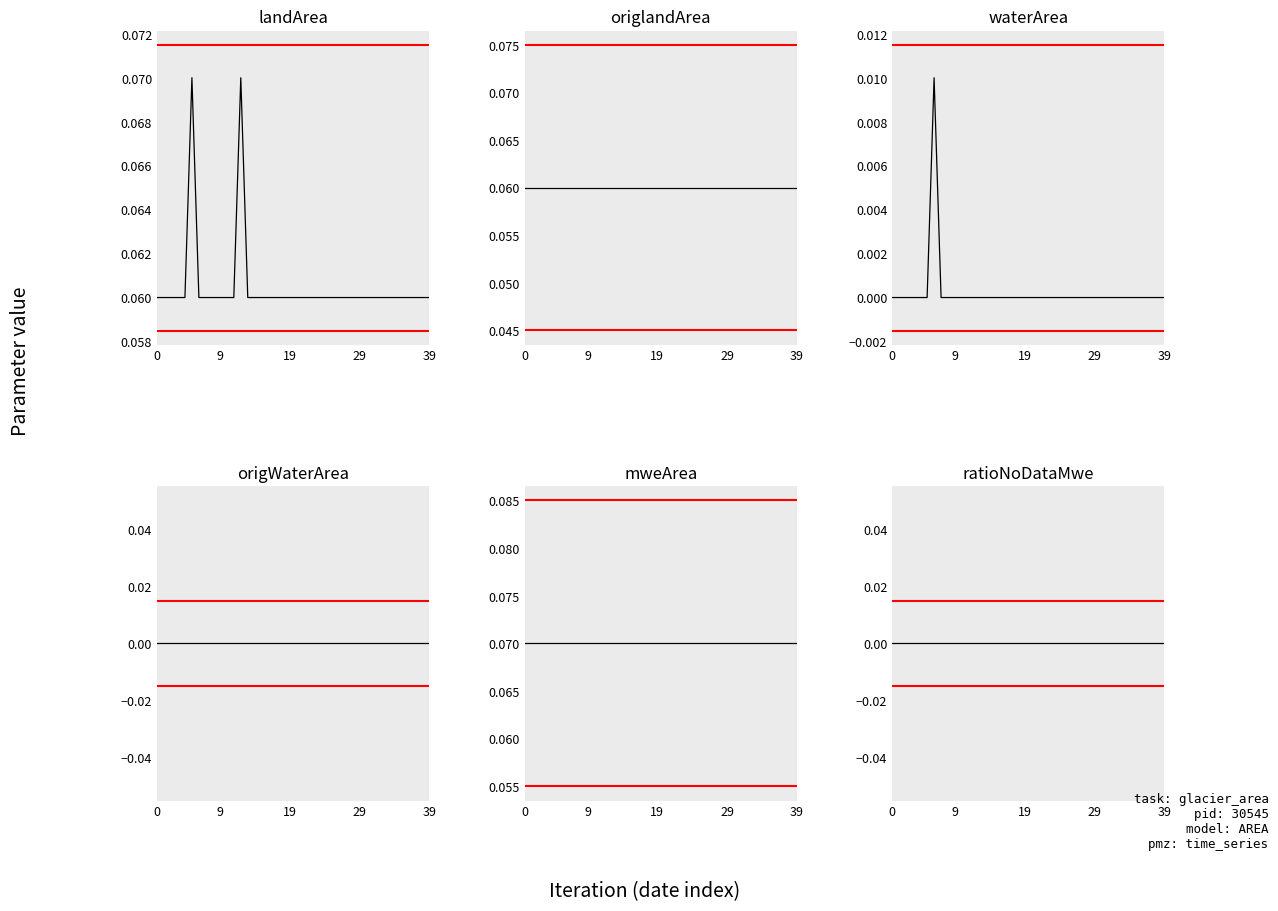

What is the spread (max minus min) of values at 38?

0.1